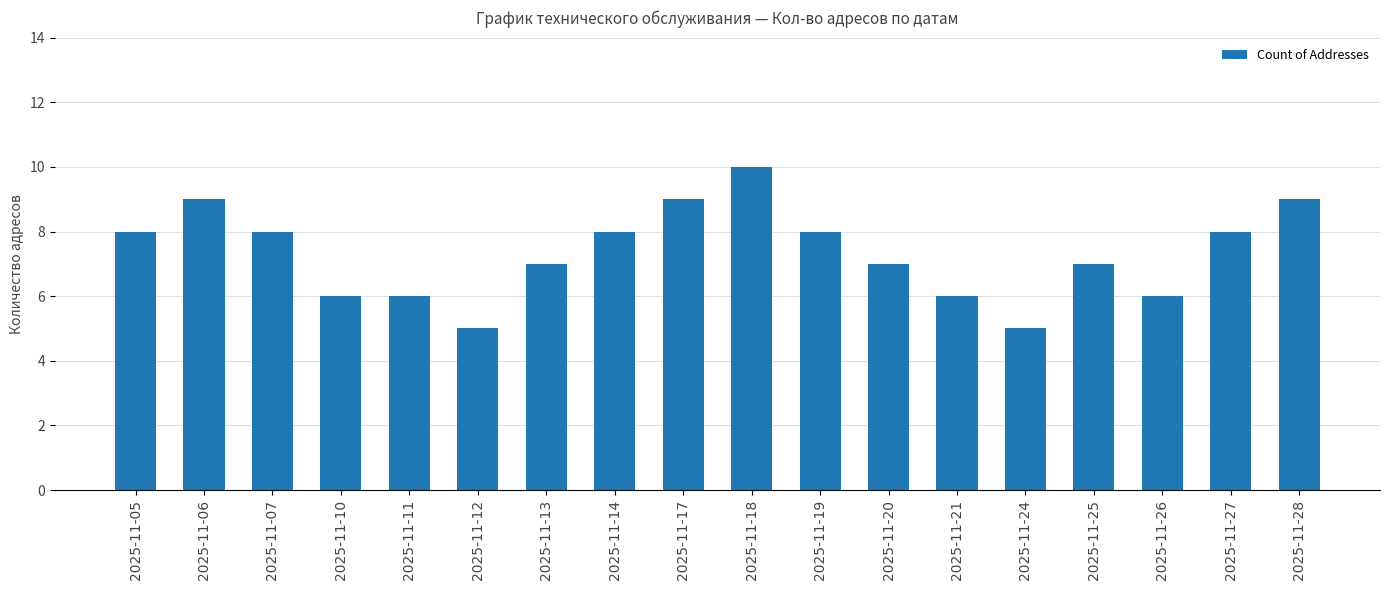

Count the number of categories in the chart.

18